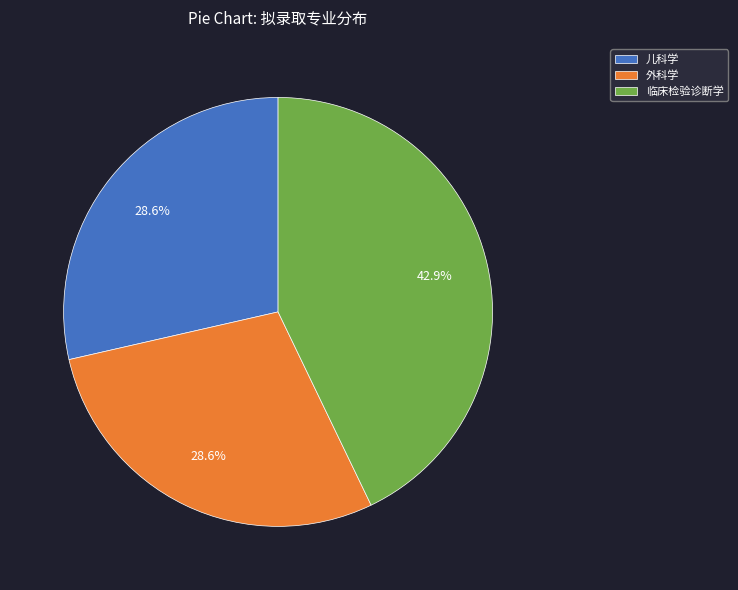

To the nearest percent, what is the combined percentage of 儿科学 and 外科学?

57%